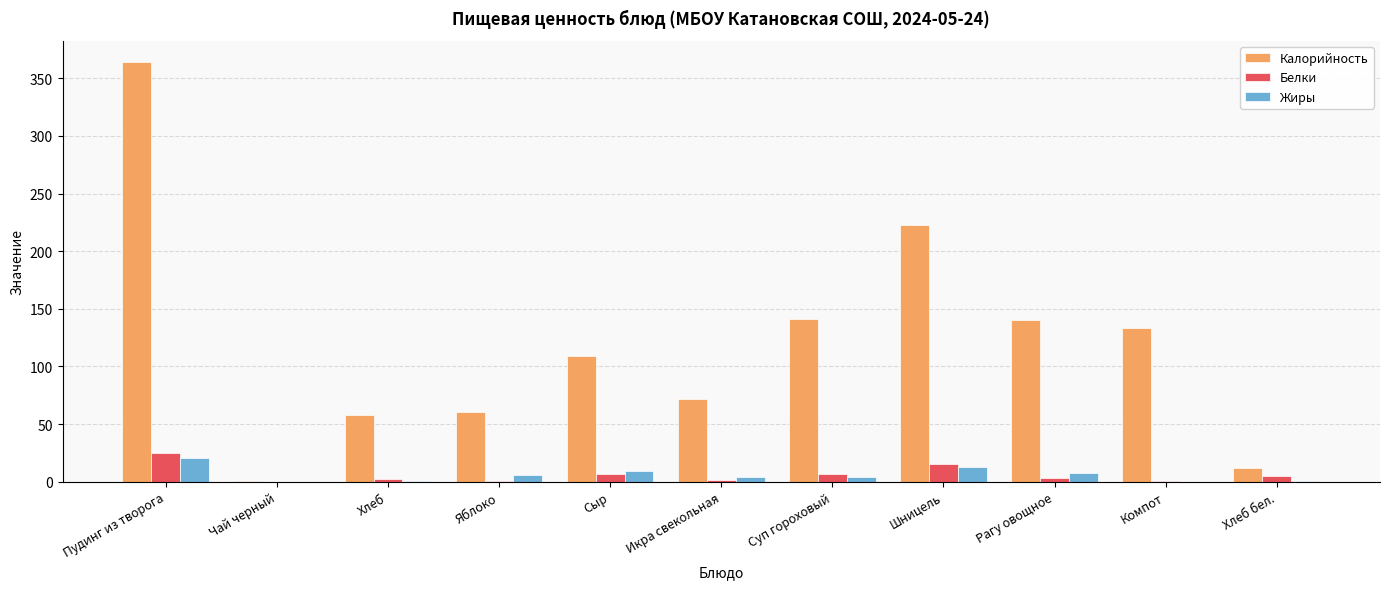

Which series changed the most between Икра свекольная and Шницель?

Калорийность